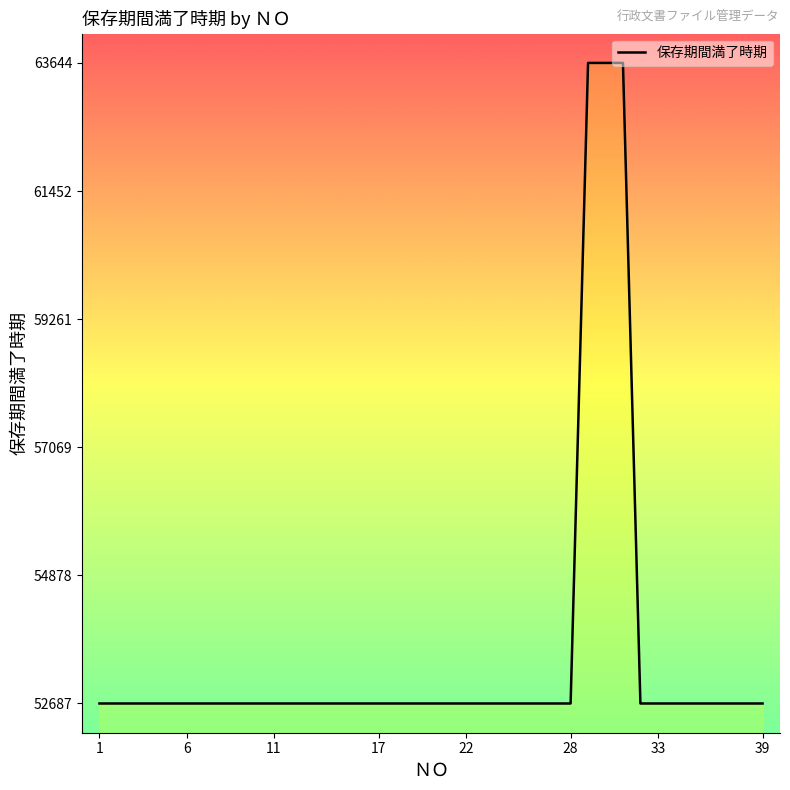

How many distinct data groups are displayed?

1